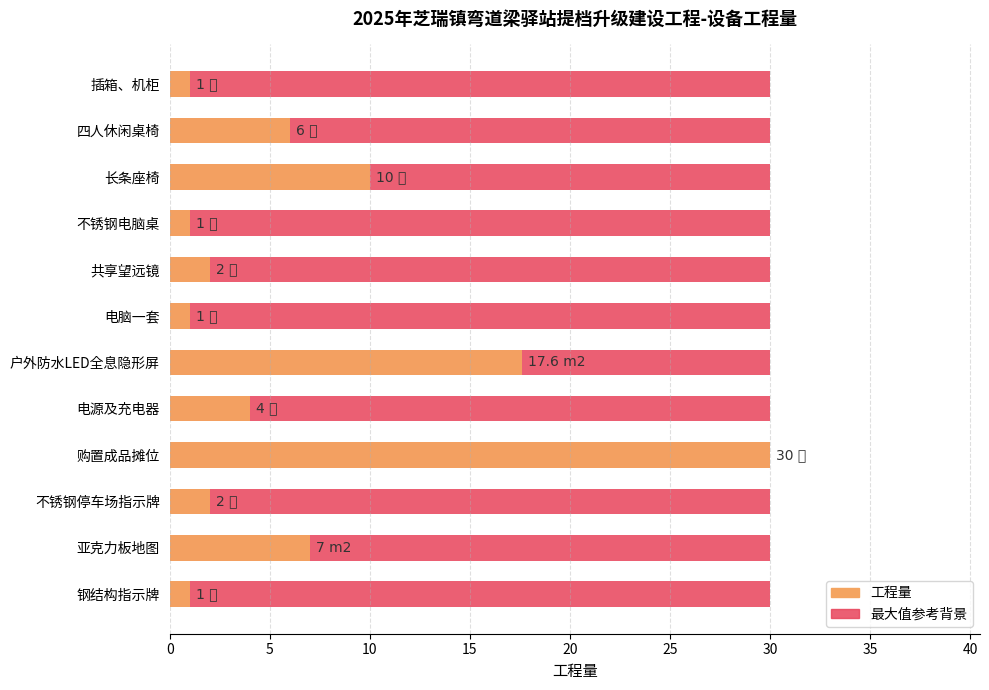

The value of 工程量 at 钢结构指示牌 is 1.0. True or false?

True